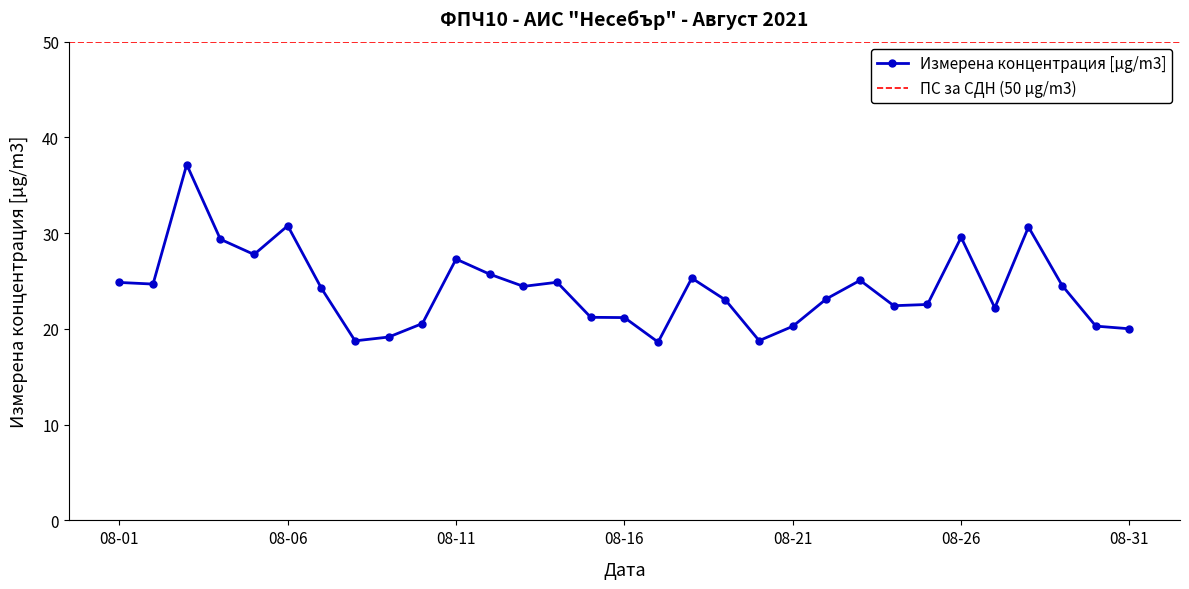

How many data points does each series have?

31